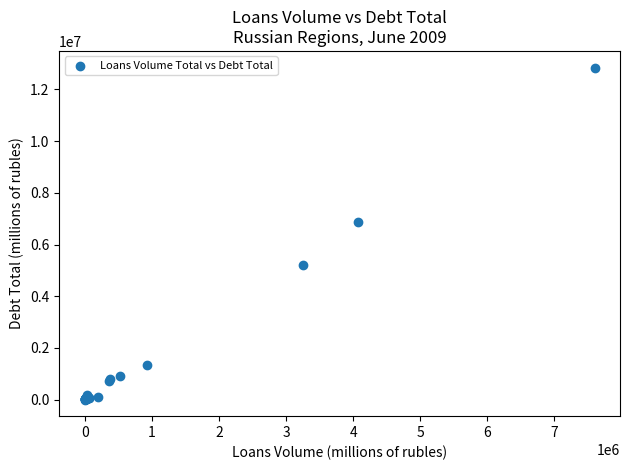

What Y value in the scatter plot is closest to 6424053?

6859027.6